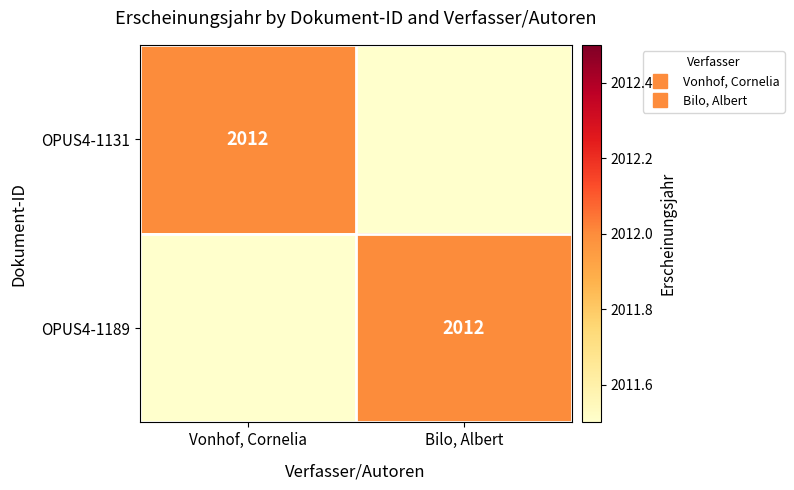

What is the average value of the OPUS4-1189 series?

1006